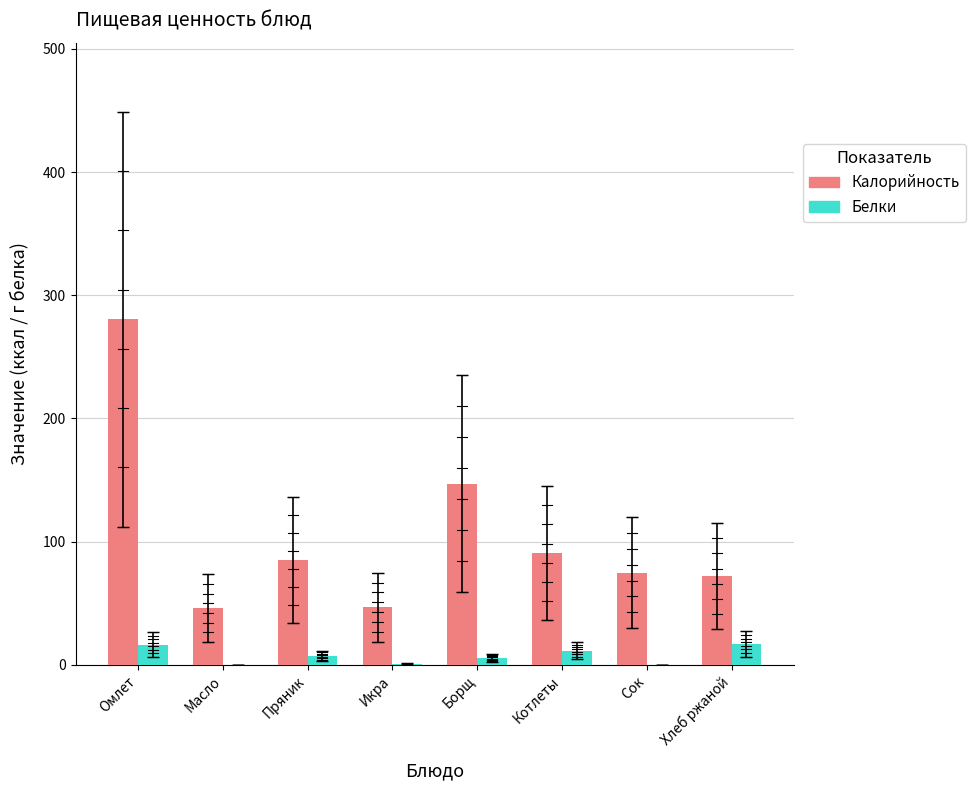

Count the number of categories in the chart.

8